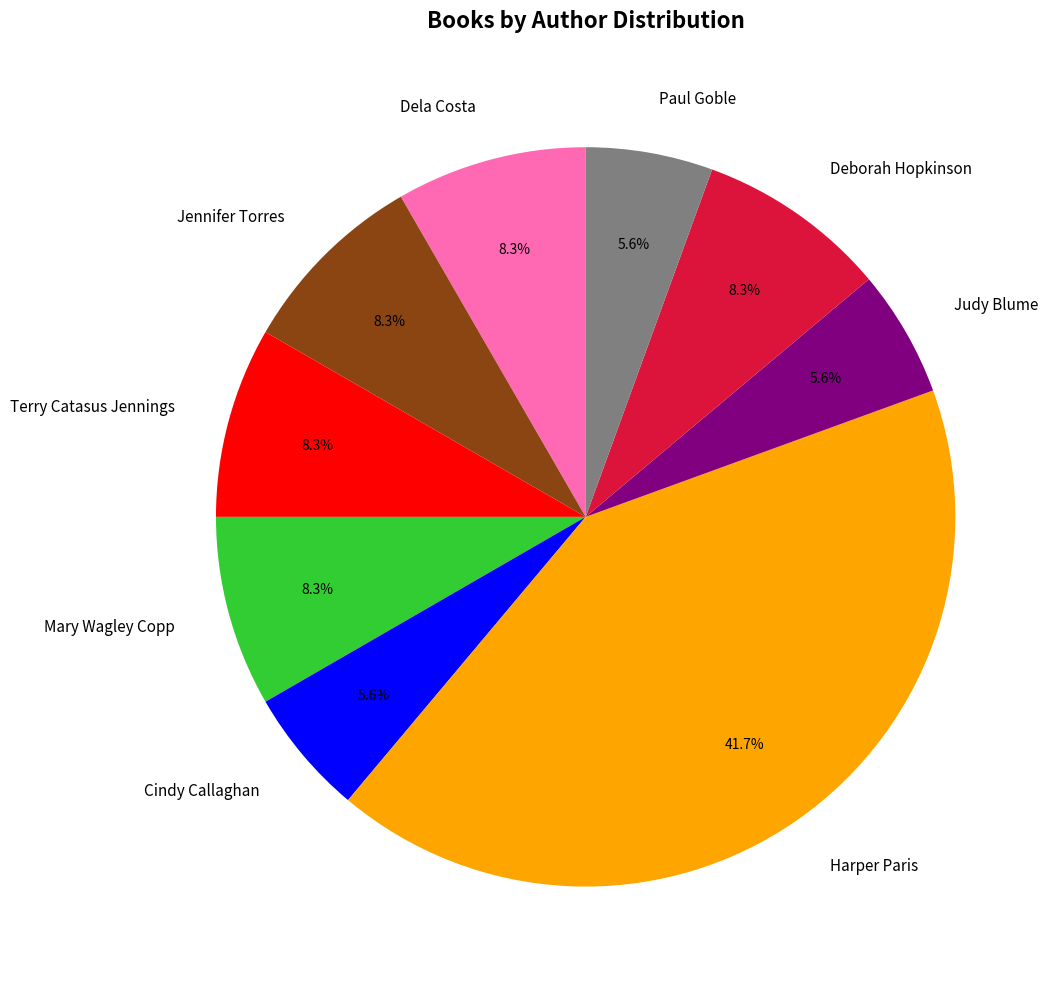

Which slice is the largest?

Harper Paris